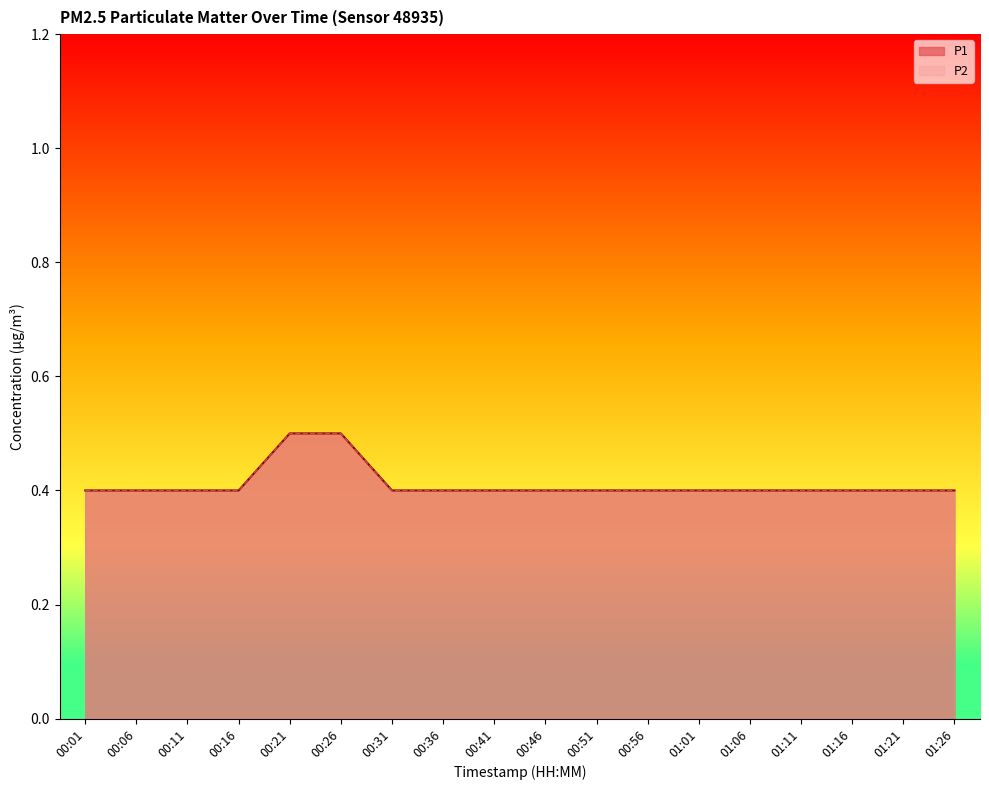

What is the maximum value shown in the chart?

0.5